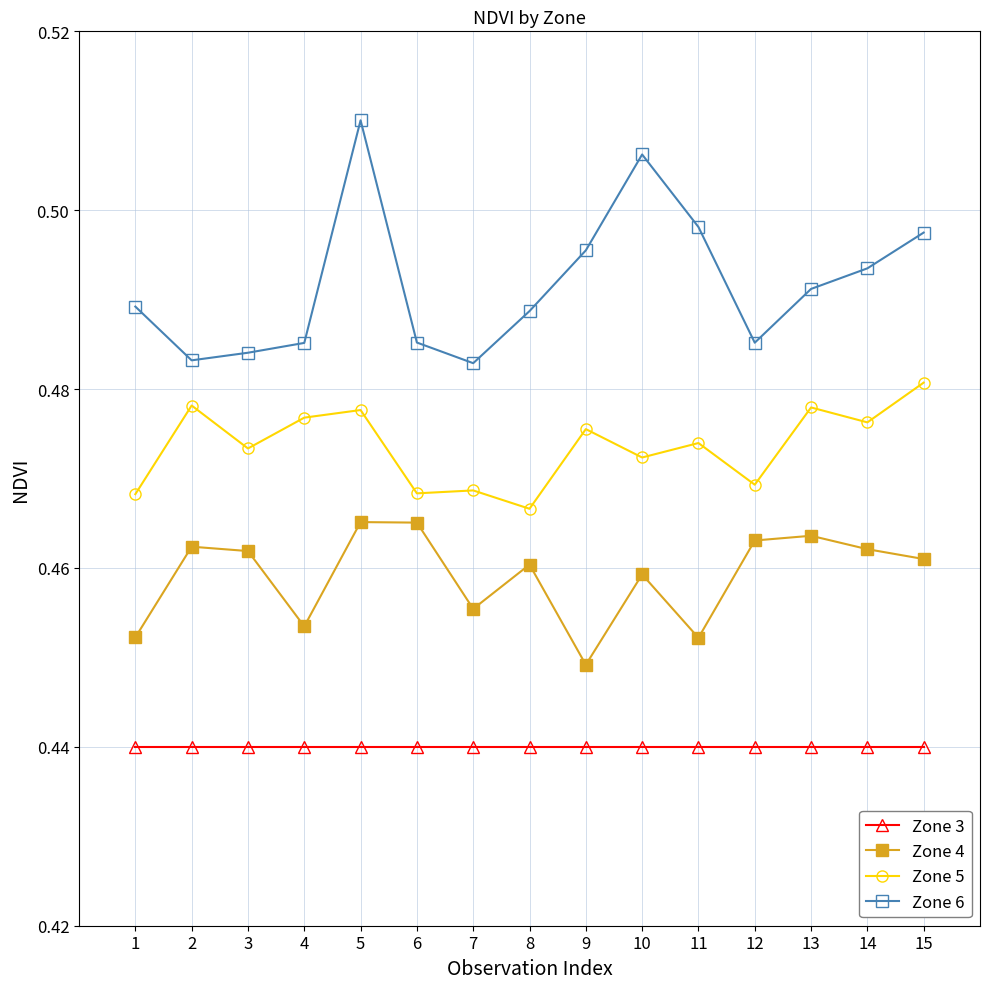

Count the number of data series in this chart.

4